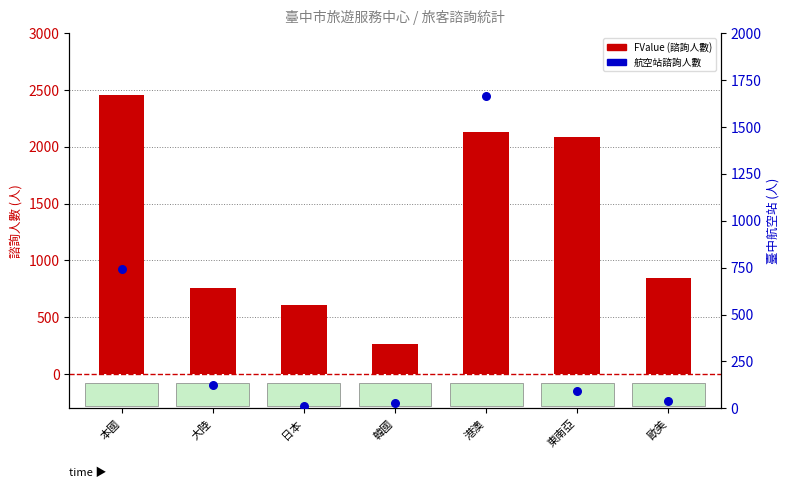

At how many categories does at least one series exceed 1853?

3